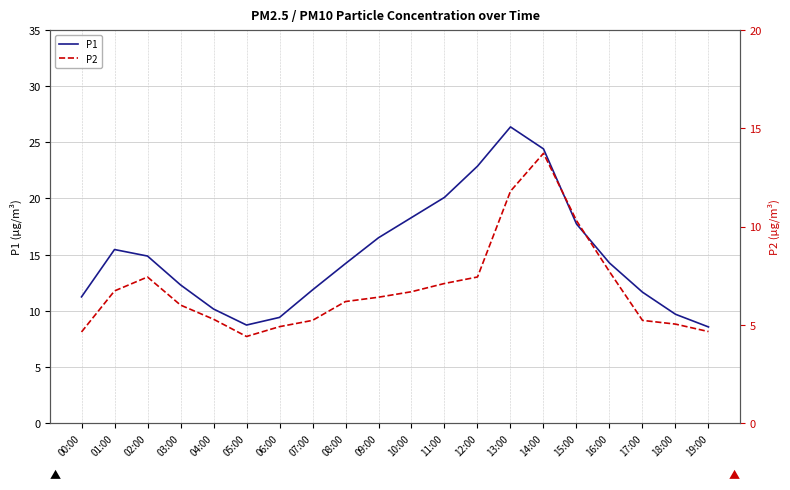

Reading left to right, list all the values displayed in this chart.

P1: 00:00=11.2	01:00=15.4	02:00=14.9	03:00=12.3	04:00=10.2	05:00=8.7	06:00=9.4	07:00=11.8	08:00=14.2	09:00=16.5	10:00=18.3	11:00=20.1	12:00=22.9	13:00=26.4	14:00=24.4	15:00=17.7	16:00=14.2	17:00=11.7	18:00=9.7	19:00=8.6
P2: 00:00=4.6	01:00=6.7	02:00=7.4	03:00=6.0	04:00=5.3	05:00=4.4	06:00=4.9	07:00=5.2	08:00=6.2	09:00=6.4	10:00=6.7	11:00=7.1	12:00=7.4	13:00=11.8	14:00=13.7	15:00=10.3	16:00=7.7	17:00=5.2	18:00=5.0	19:00=4.7